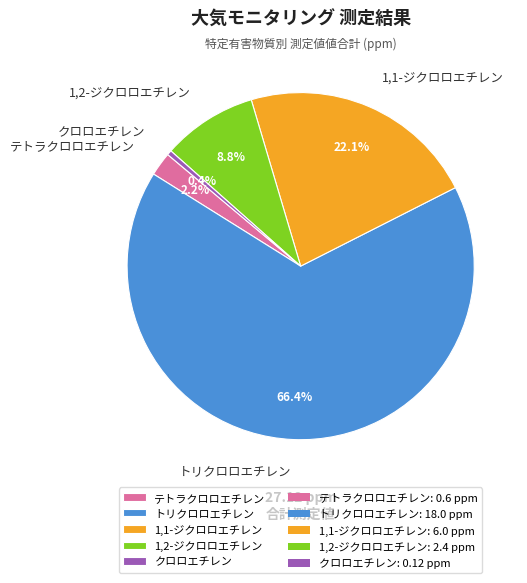

Is the sum of トリクロロエチレン and 1,2-ジクロロエチレン greater than half?

Yes